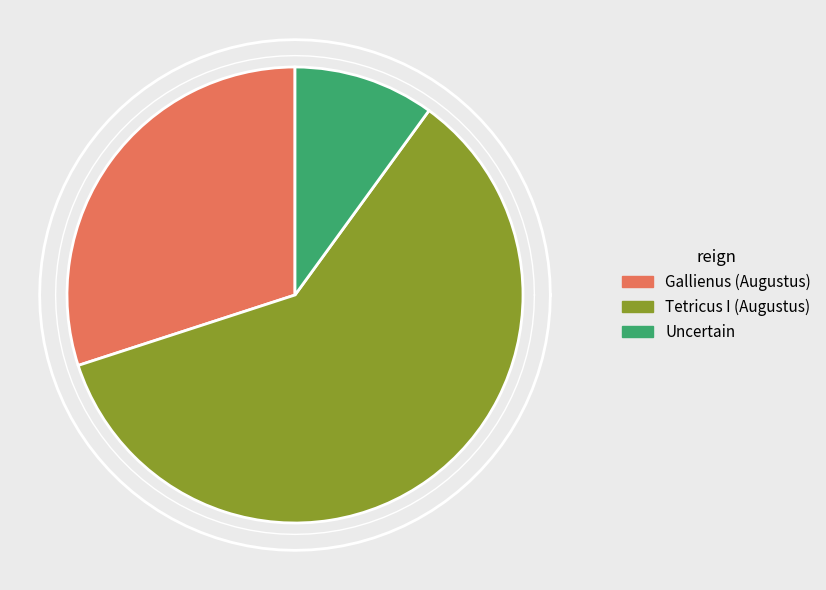

How many slices are in this pie chart?

3